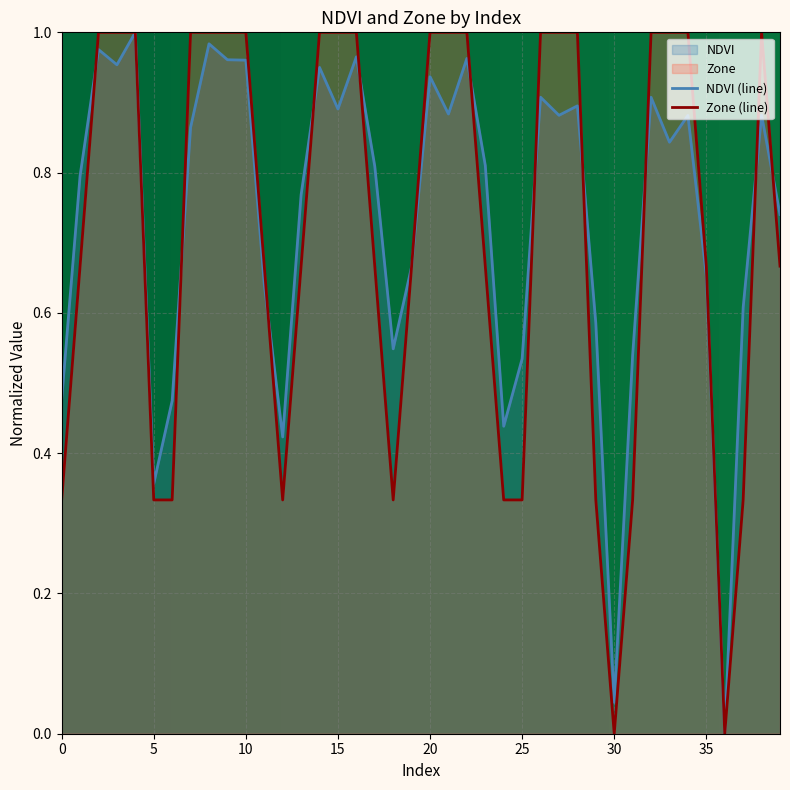

How many values in the Zone series are below 1?

20